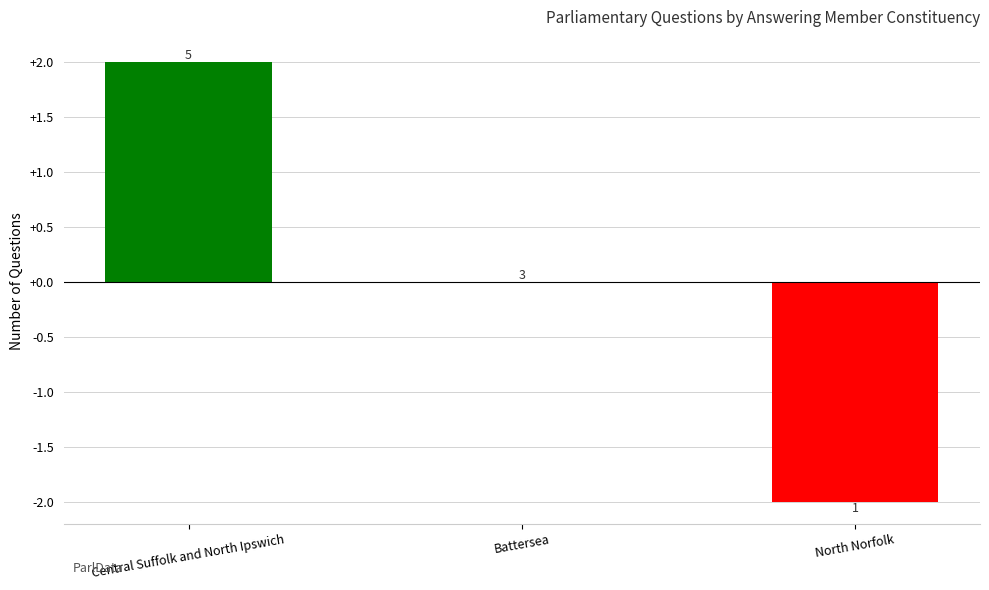

Reading left to right, what are all the values shown in this chart?

2	0	-2